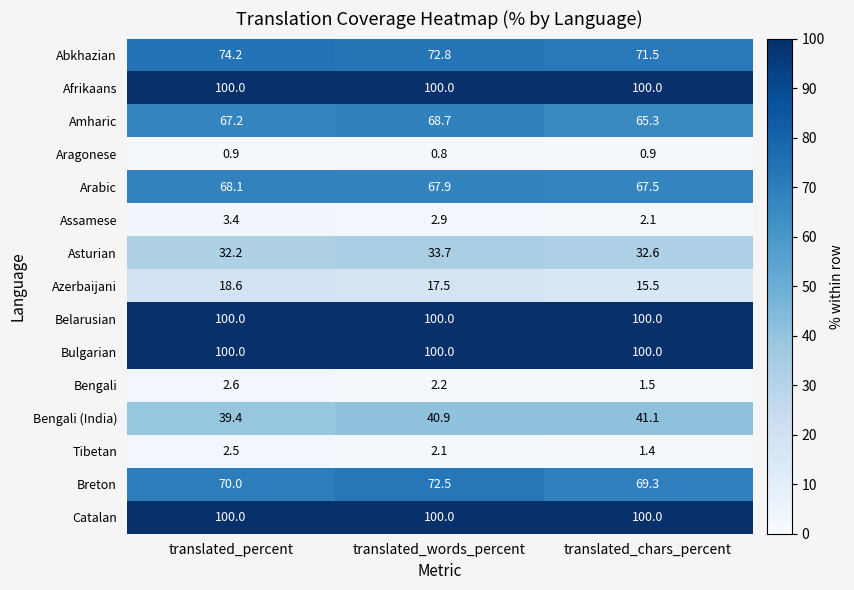

List the labels in order of Breton value, smallest first.

translated_chars_percent, translated_percent, translated_words_percent